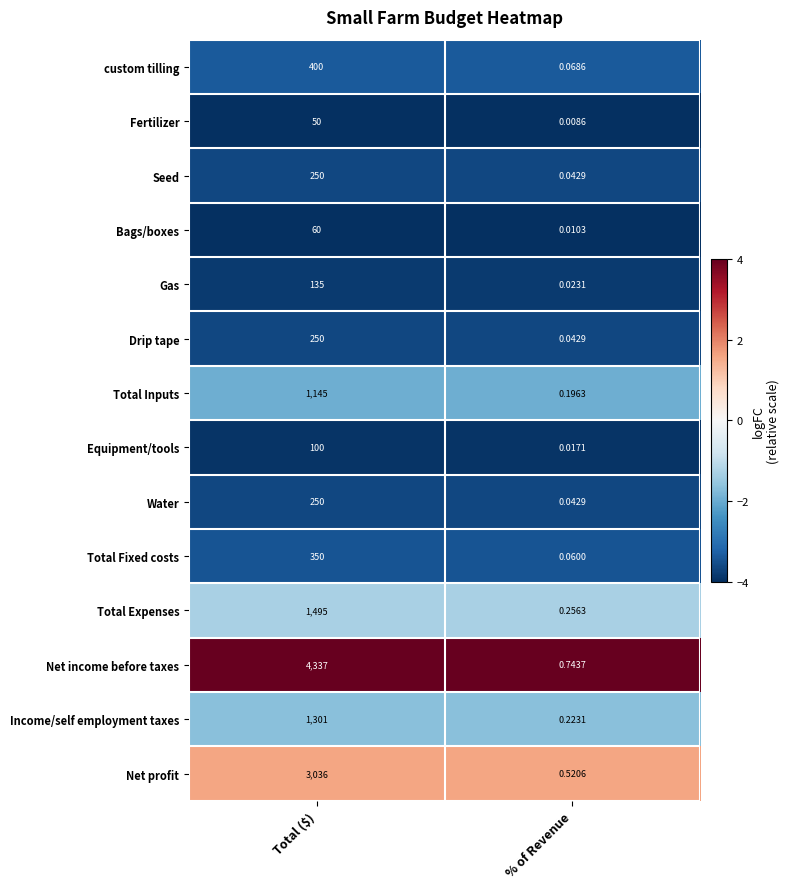

Which category has the lowest value in the Seed series?

% of Revenue